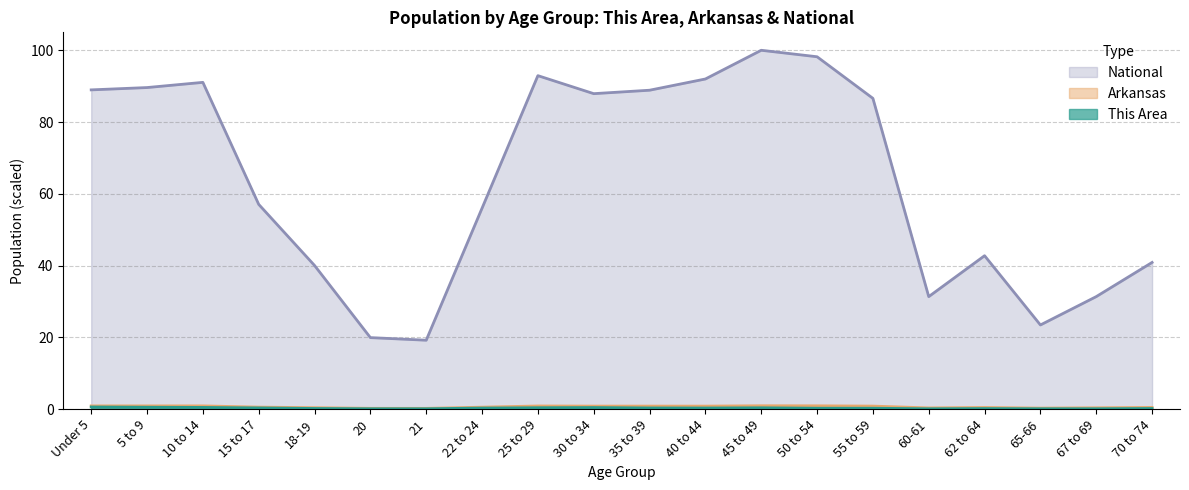

Reading left to right, what are all the values shown in this chart?

This Area: Under 5=0.6	5 to 9=0.5	10 to 14=0.4	15 to 17=0.3	18-19=0.1	20=0.1	21=0.1	22 to 24=0.3	25 to 29=0.4	30 to 34=0.4	35 to 39=0.3	40 to 44=0.3	45 to 49=0.3	50 to 54=0.2	55 to 59=0.2	60-61=0.1	62 to 64=0.1	65-66=0.1	67 to 69=0.1	70 to 74=0.1
Arkansas: Under 5=0.9	5 to 9=0.9	10 to 14=0.9	15 to 17=0.5	18-19=0.4	20=0.2	21=0.2	22 to 24=0.5	25 to 29=0.8	30 to 34=0.8	35 to 39=0.8	40 to 44=0.8	45 to 49=0.9	50 to 54=0.9	55 to 59=0.8	60-61=0.3	62 to 64=0.4	65-66=0.2	67 to 69=0.3	70 to 74=0.4
National: Under 5=89.0	5 to 9=89.6	10 to 14=91.1	15 to 17=57.0	18-19=40.0	20=19.9	21=19.2	22 to 24=56.0	25 to 29=92.9	30 to 34=87.9	35 to 39=88.9	40 to 44=92.0	45 to 49=100.0	50 to 54=98.2	55 to 59=86.6	60-61=31.3	62 to 64=42.7	65-66=23.4	67 to 69=31.3	70 to 74=40.9